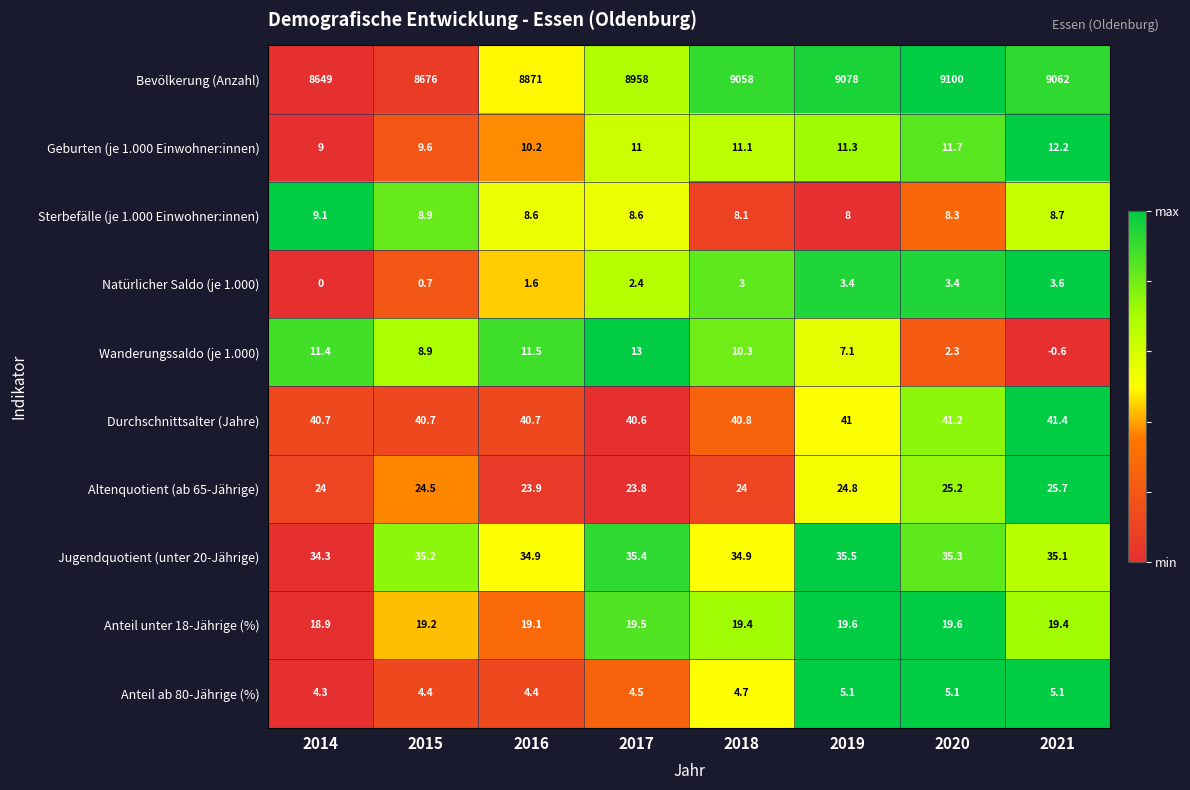

Which label corresponds to the smallest value in the chart?

2021